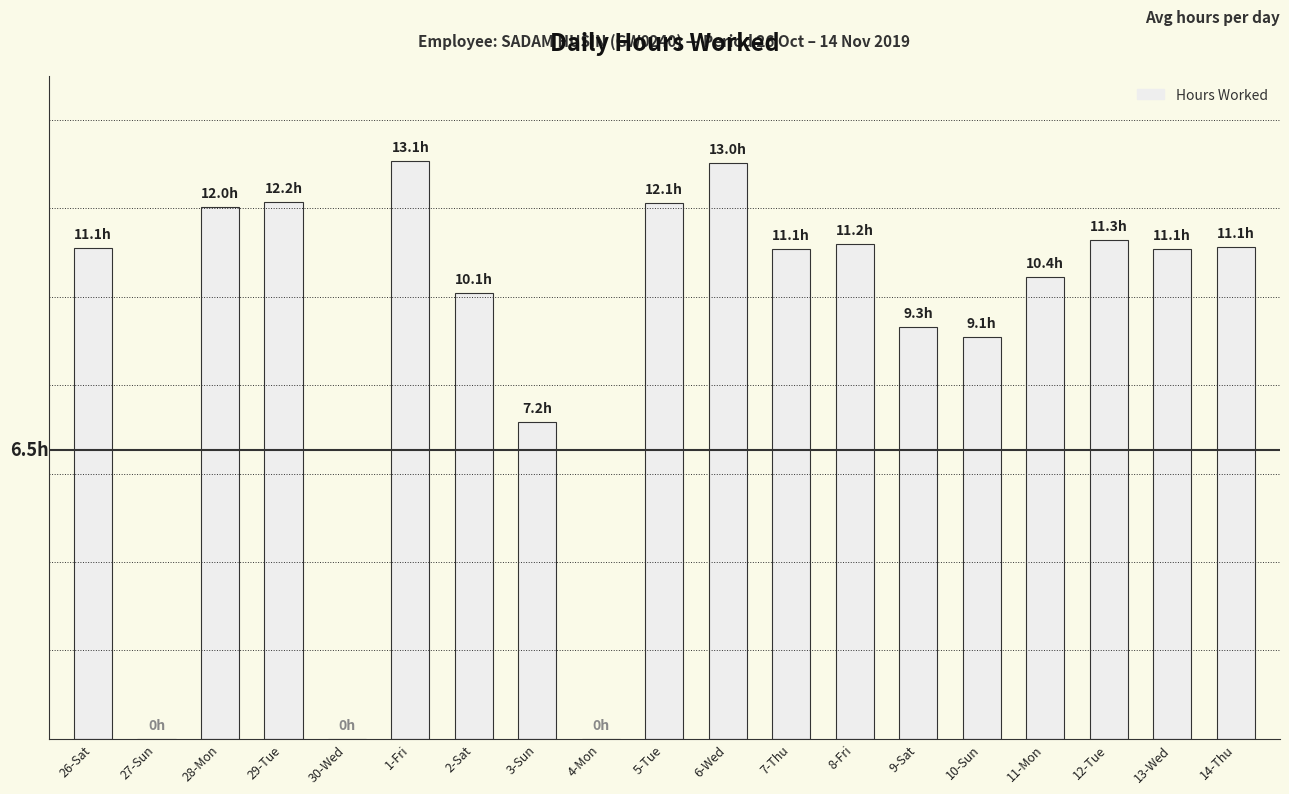

True or false: the data shows 6.2 at 6-Wed.

False